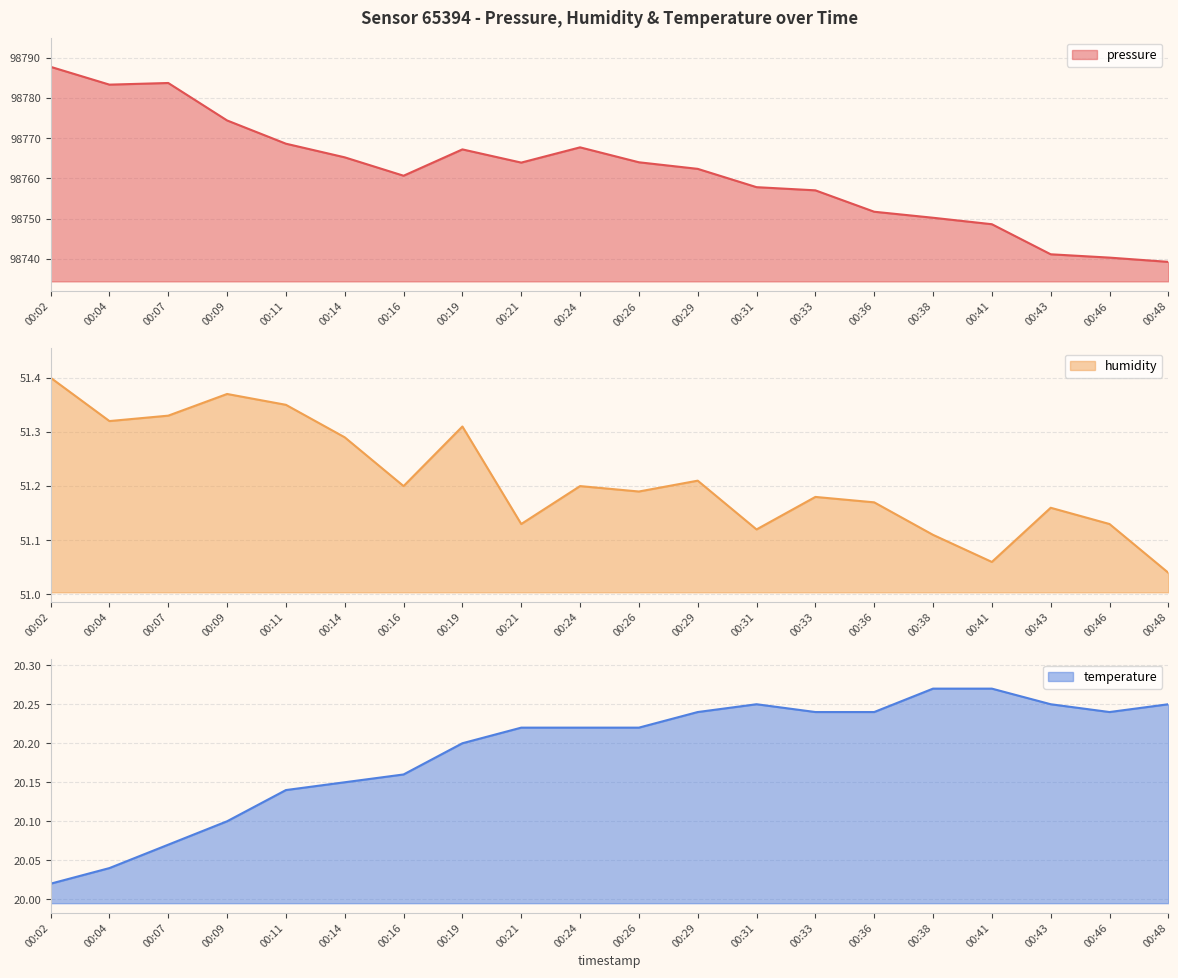

Is it true that humidity equals 51.2 at 00:24?

True